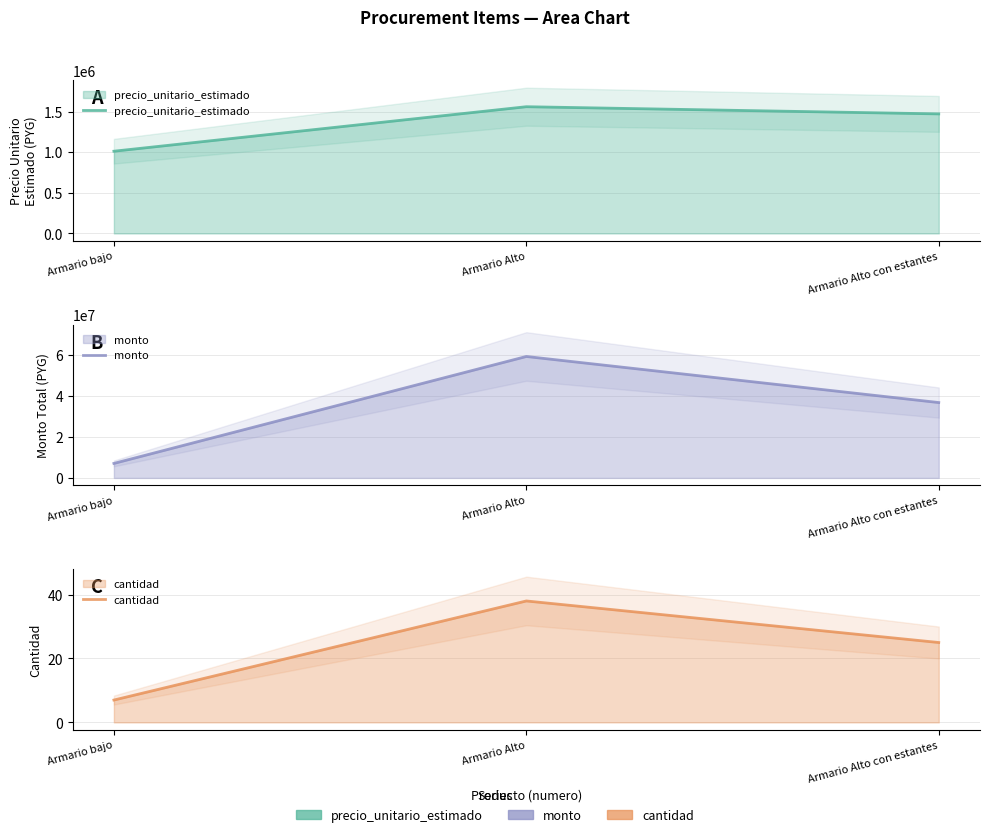

Count the number of data series in this chart.

3